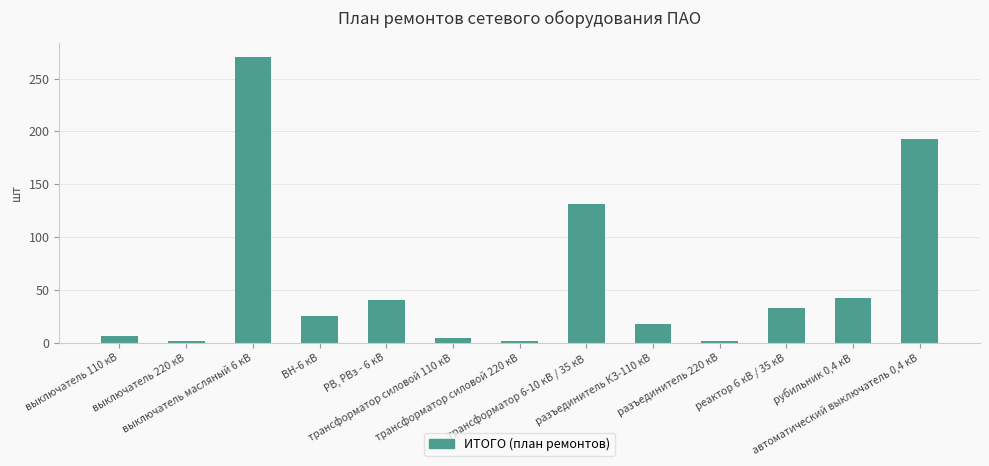

What is the smallest value displayed?

2